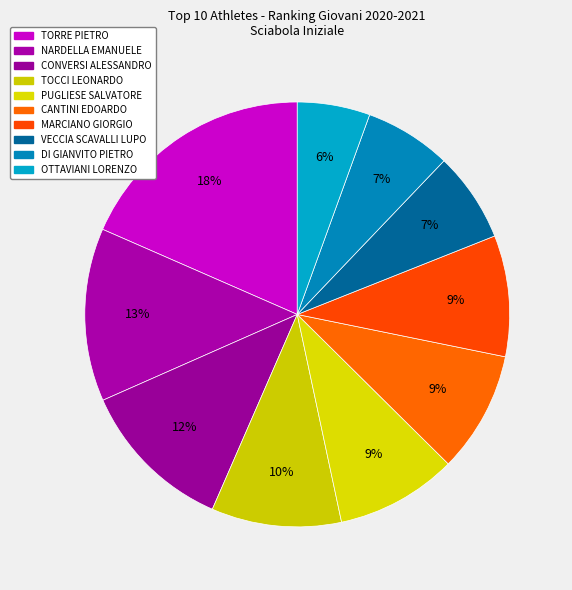

Does MARCIANO GIORGIO represent more than half of the total?

No